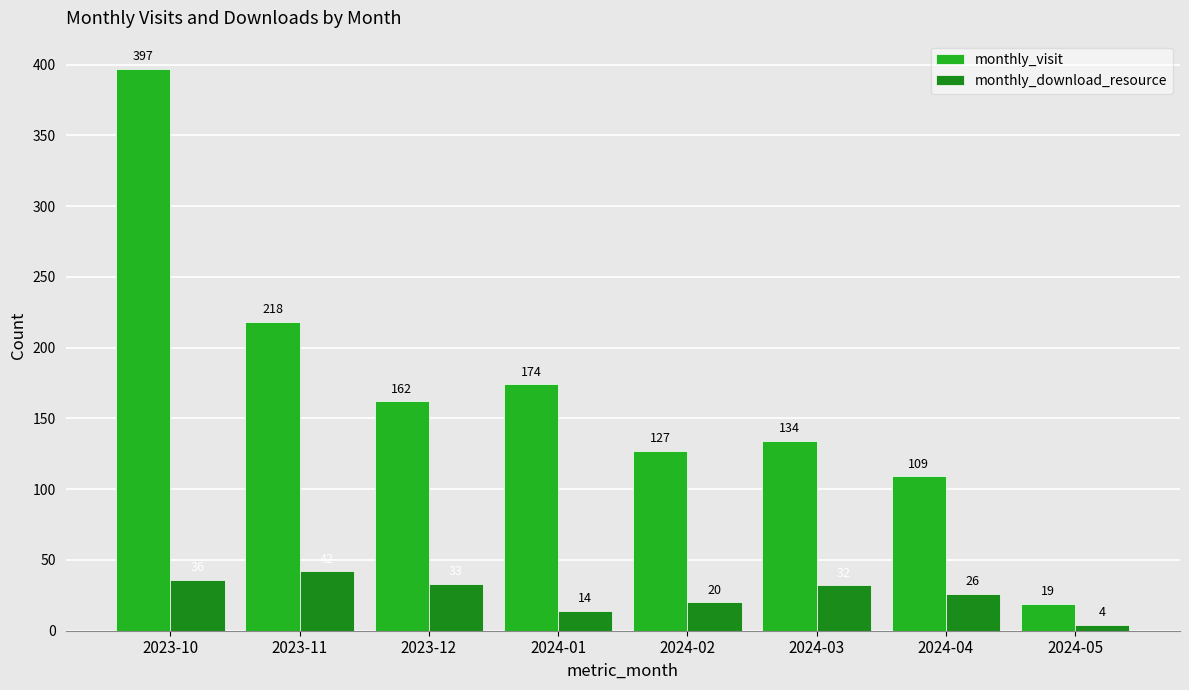

What is the average value of the monthly_download_resource series?

26